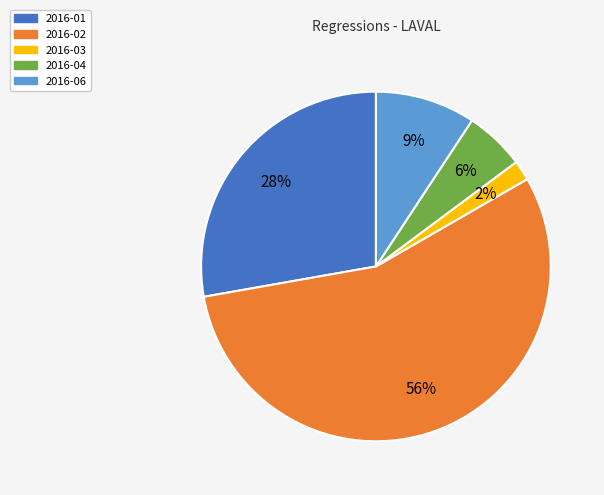

To the nearest percent, what is the average slice percentage?

20%